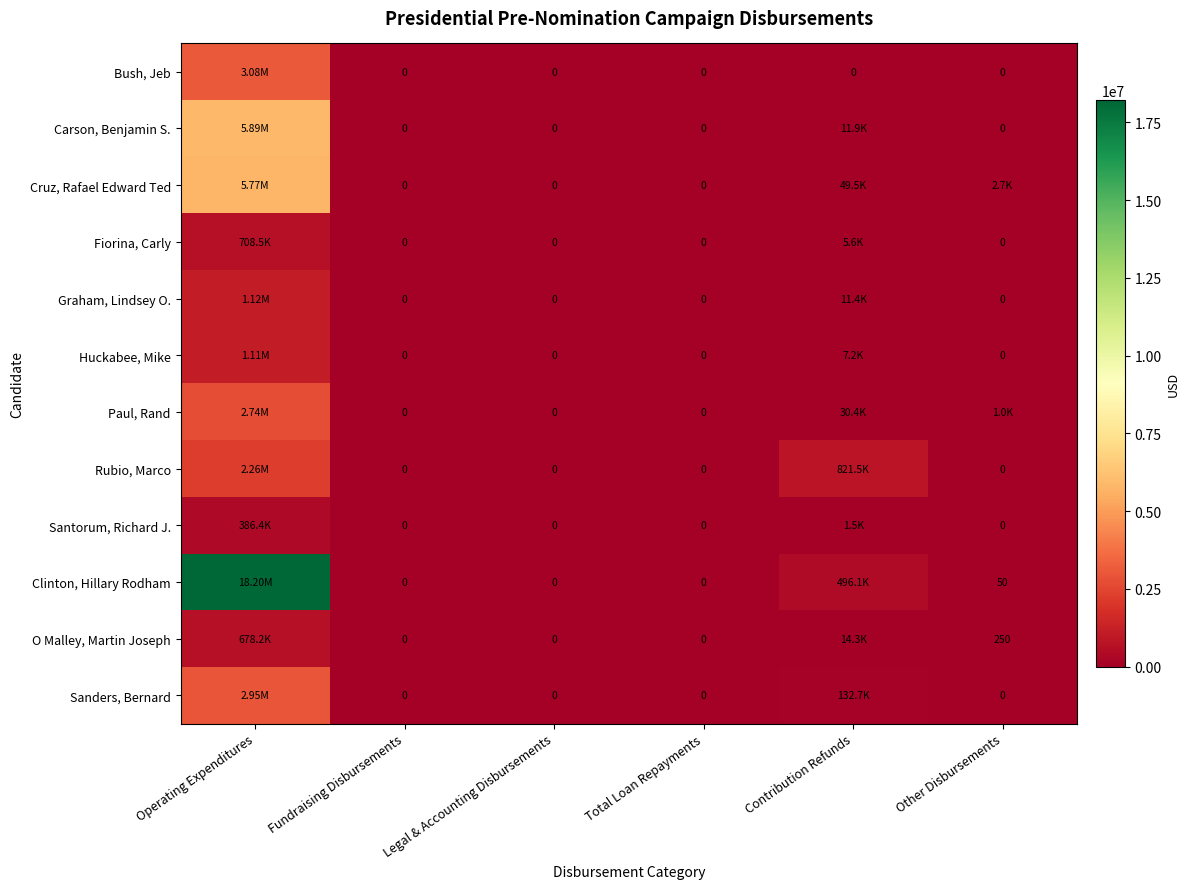

Rank the series by their maximum value, from lowest to highest.

Santorum, Richard J., O Malley, Martin Joseph, Fiorina, Carly, Huckabee, Mike, Graham, Lindsey O., Rubio, Marco, Paul, Rand, Sanders, Bernard, Bush, Jeb, Cruz, Rafael Edward Ted, Carson, Benjamin S., Clinton, Hillary Rodham